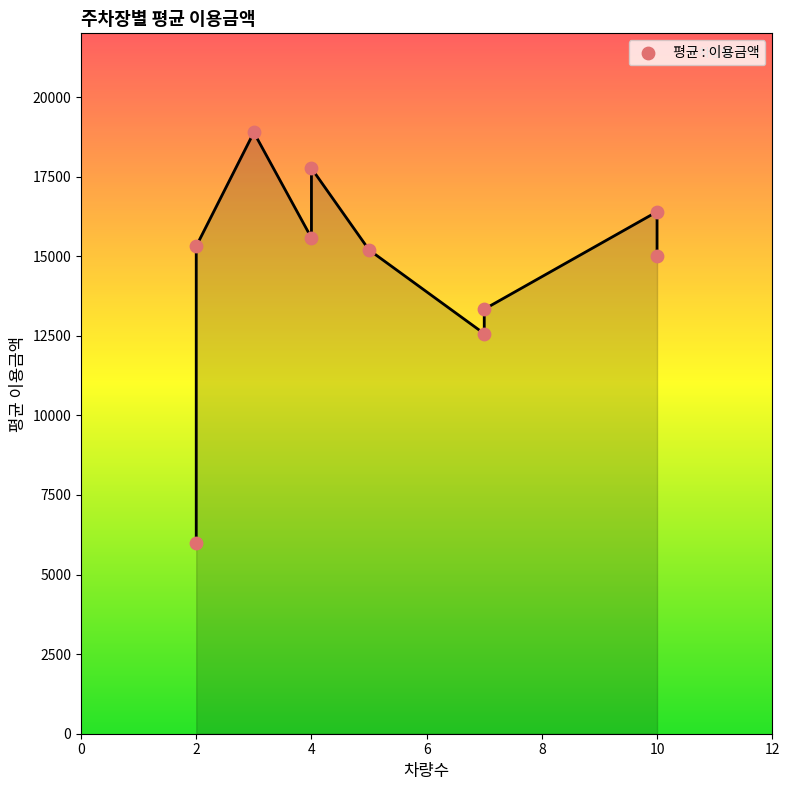

What is the average X value?

5.4